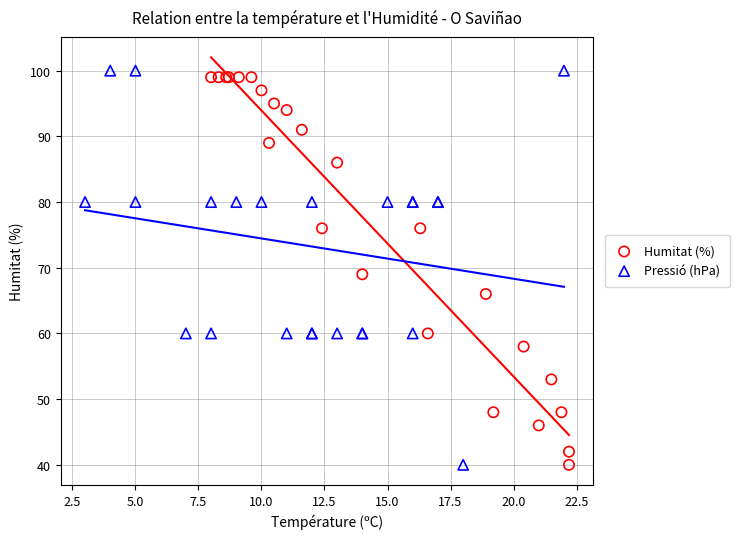

What are all the series names shown in the legend?

Humitat (%), Pressió (hPa)